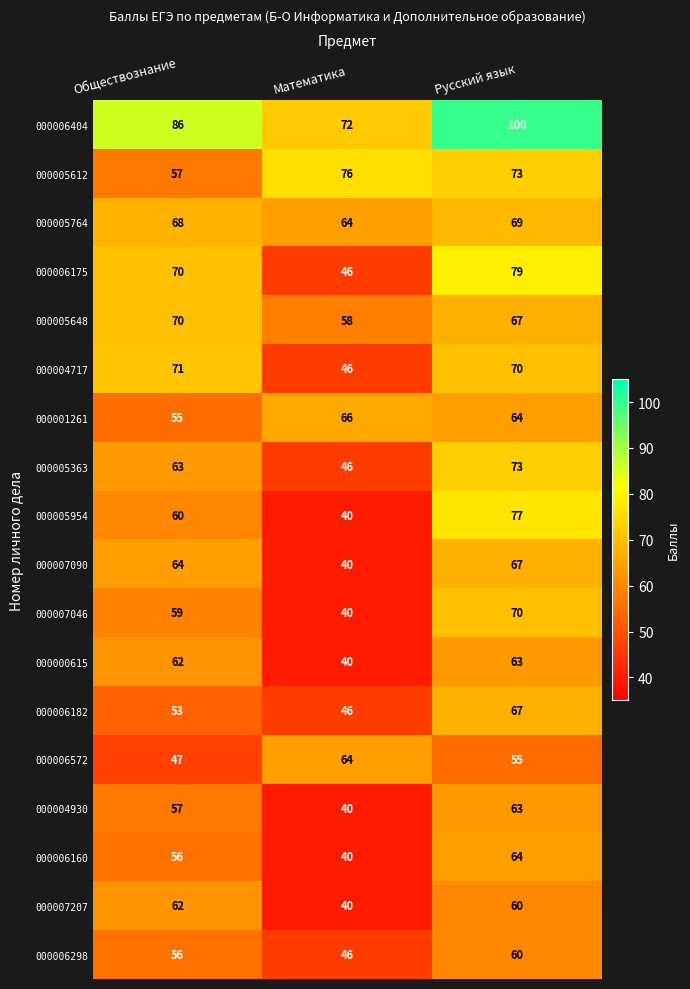

Where does the 000007207 series first go above 60?

Обществознание